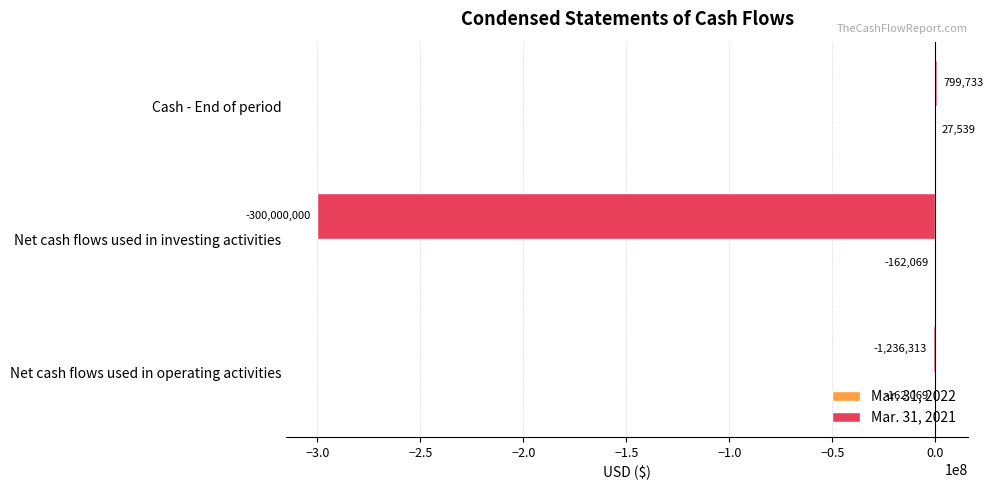

What is the maximum value shown in the chart?

799733